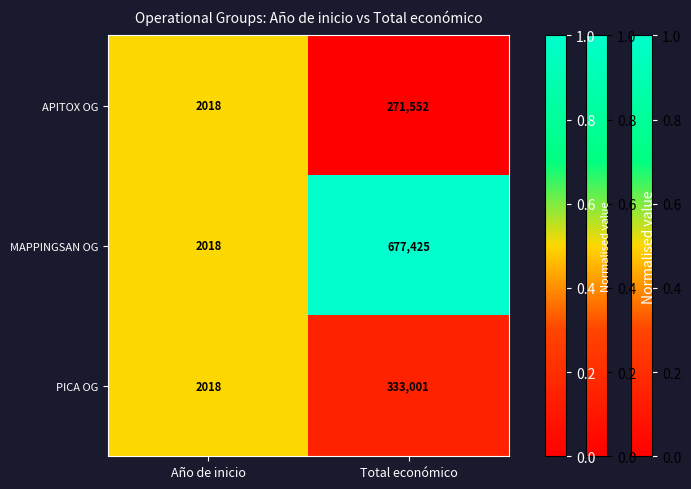

What is the greatest value displayed?

677425